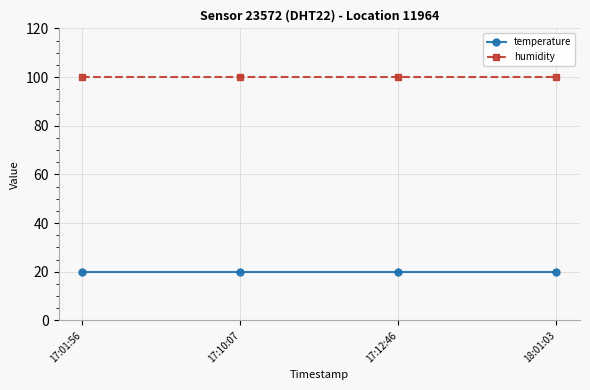

What are all the series names shown in the legend?

temperature, humidity